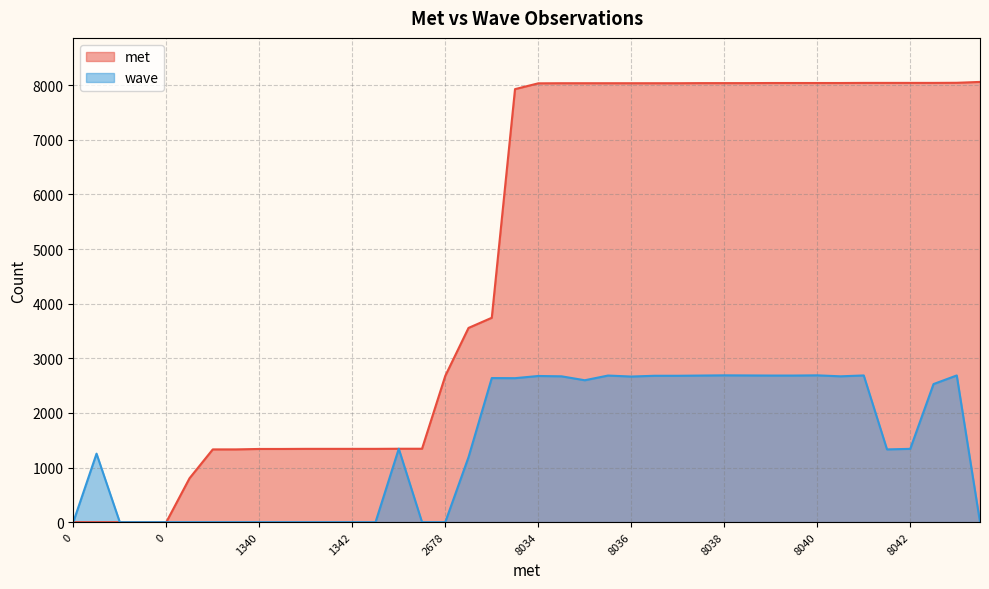

At how many categories does at least one series exceed 6972?

21